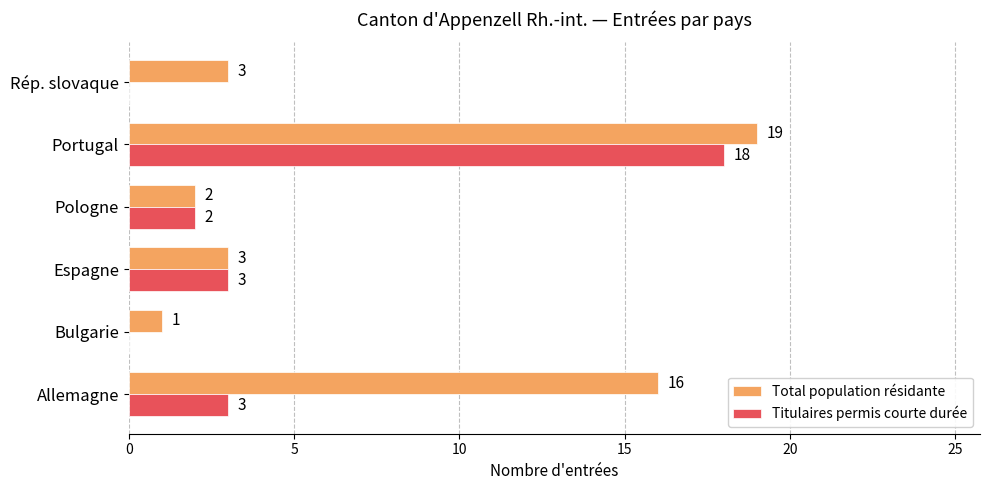

What are all the series names shown in the legend?

Total population résidante, Titulaires permis courte durée